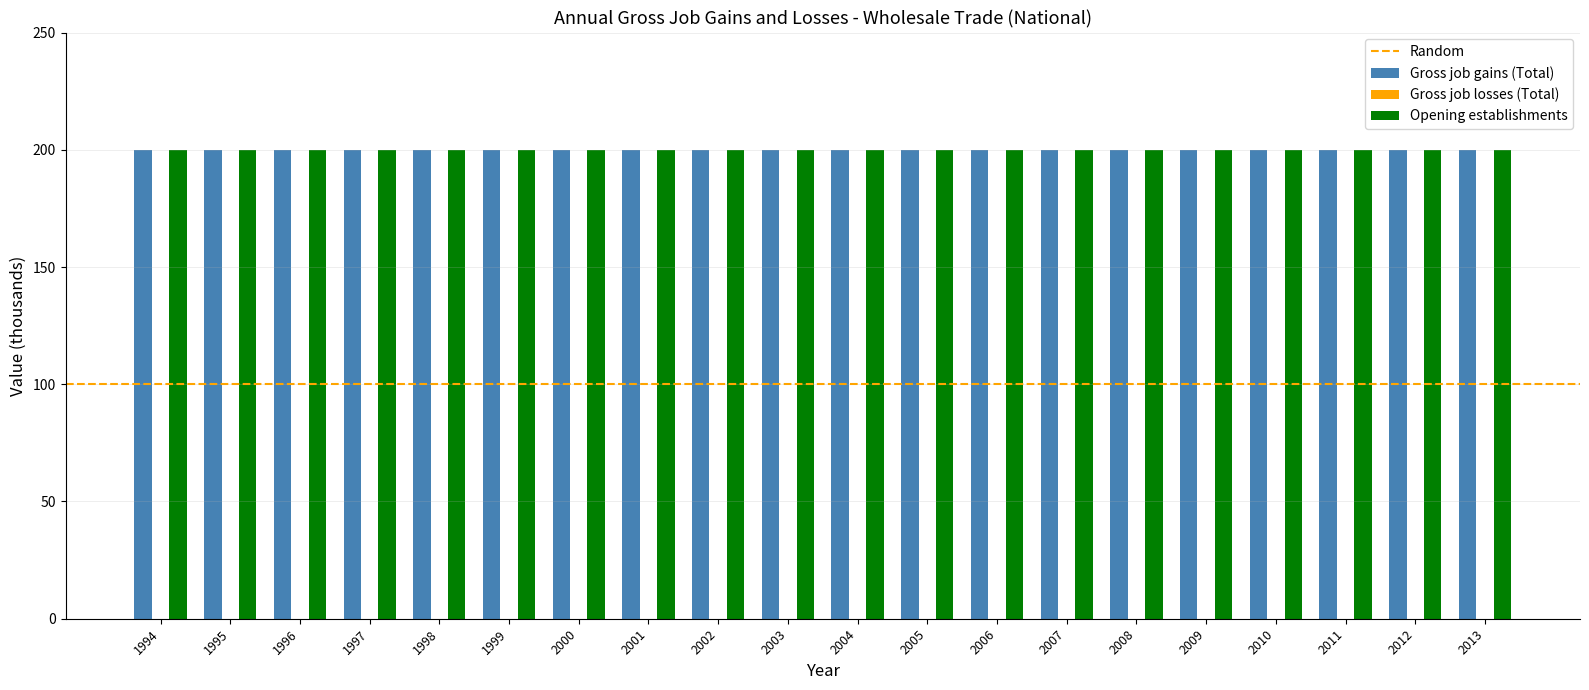

List the labels in order of Gross job losses (Total) value, smallest first.

1994, 1995, 1996, 1997, 1998, 1999, 2000, 2001, 2002, 2003, 2004, 2005, 2006, 2007, 2008, 2009, 2010, 2011, 2012, 2013